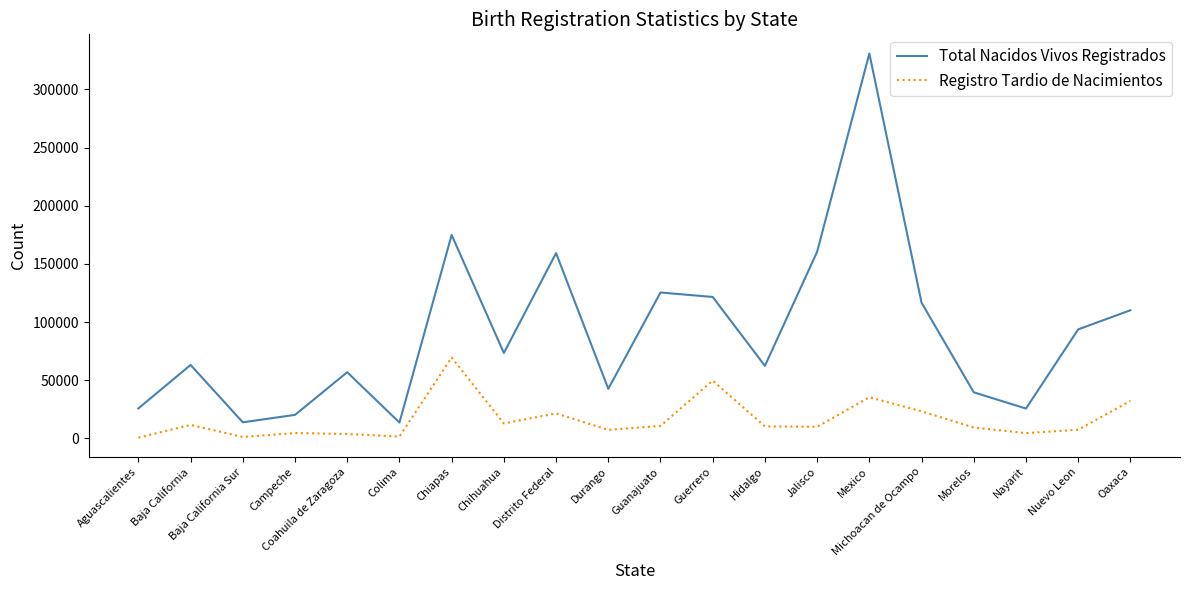

How many lines are shown in the chart?

2